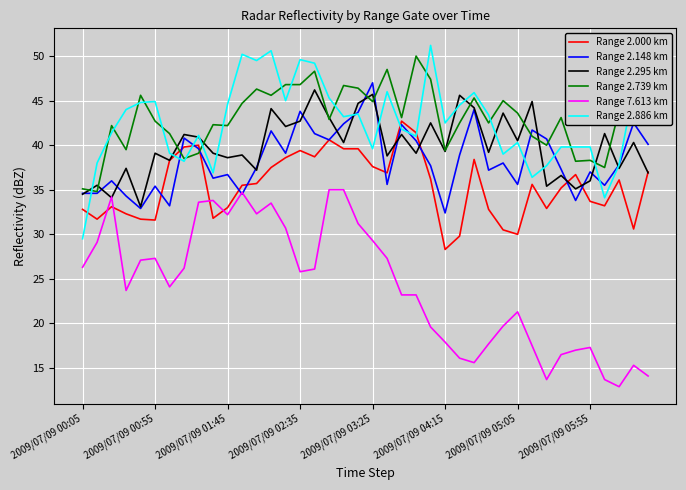

True or false: Range 2.739 km and Range 7.613 km intersect in this chart.

False